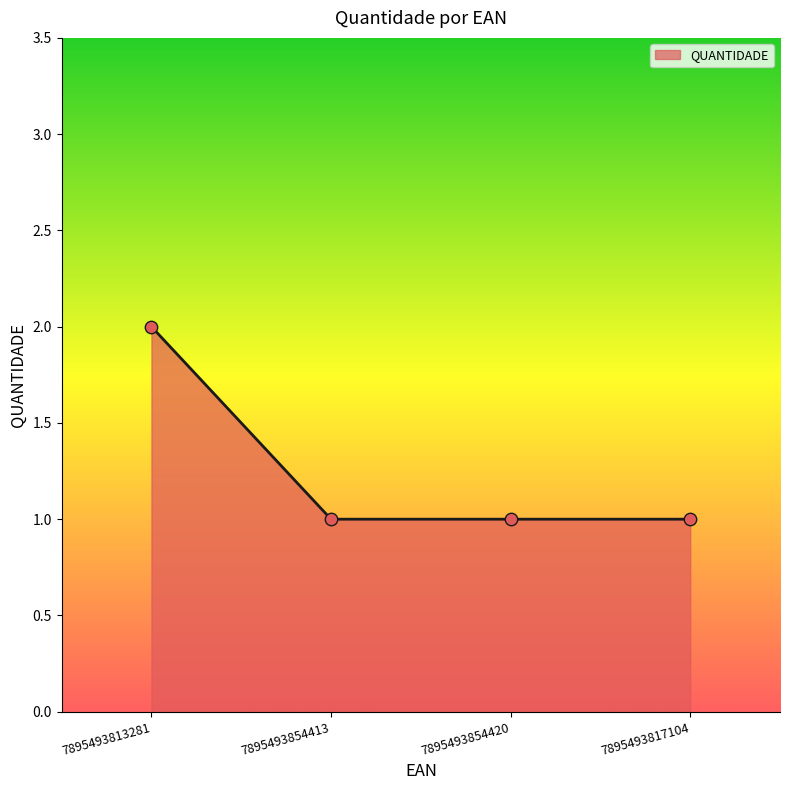

What is the change in value from 7895493813281 to 7895493817104?

-1